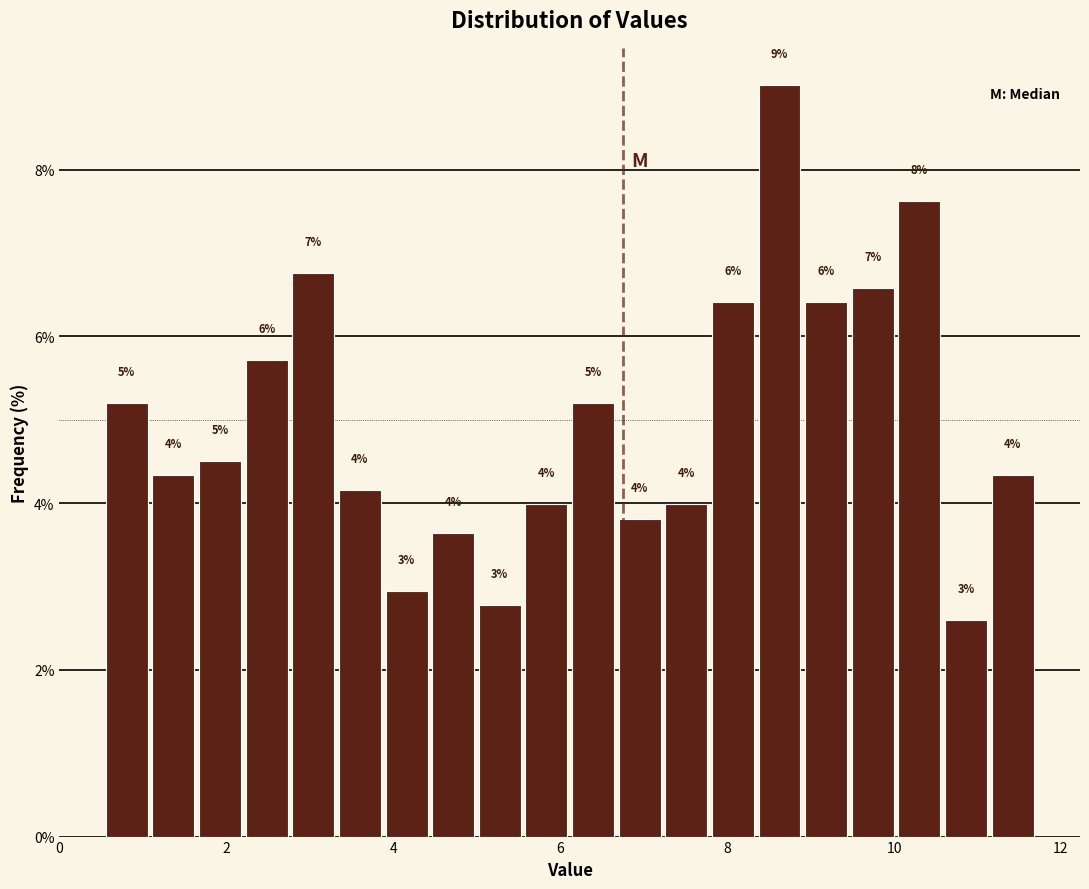

Read against the x-axis, roughly where is the centre of the tallest bar?

8.6